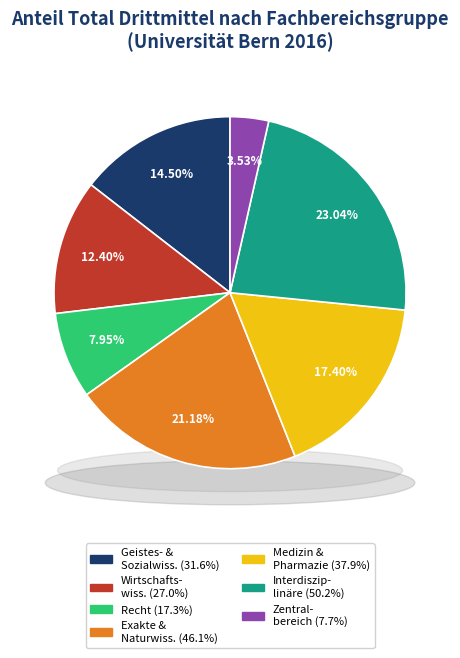

Is there any slice that represents more than half of the pie?

No